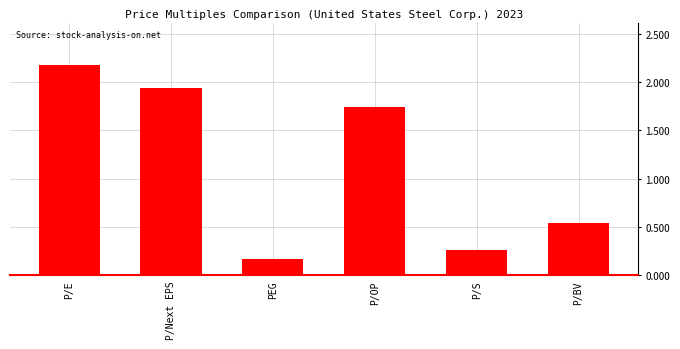

Which has a higher value, P/BV or PEG?

P/BV